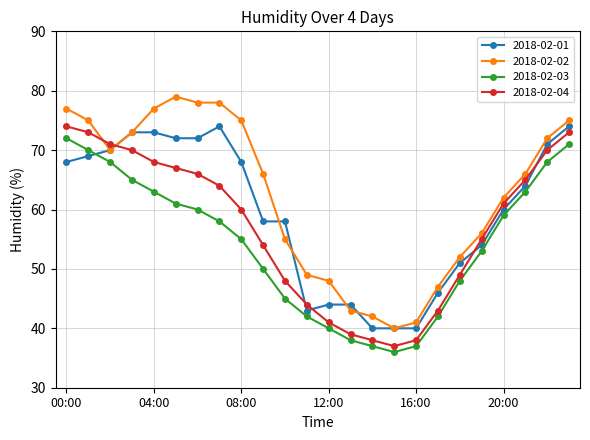

True or false: 2018-02-03 and 2018-02-01 intersect in this chart.

True